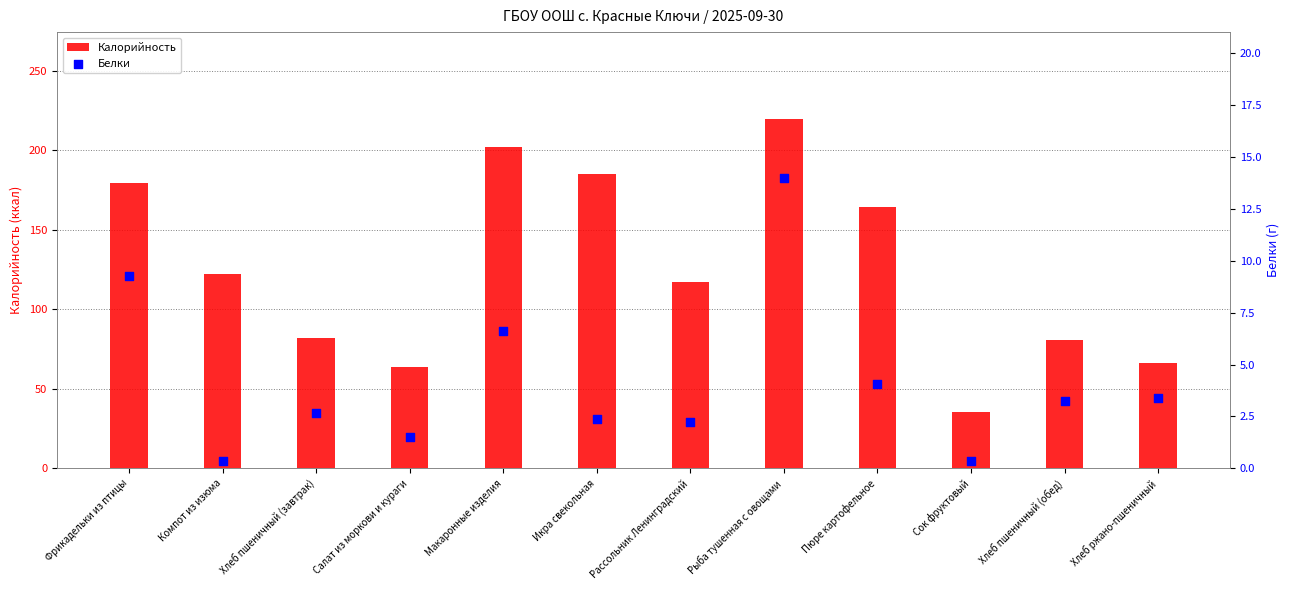

Which series has the largest total across all categories?

Калорийность